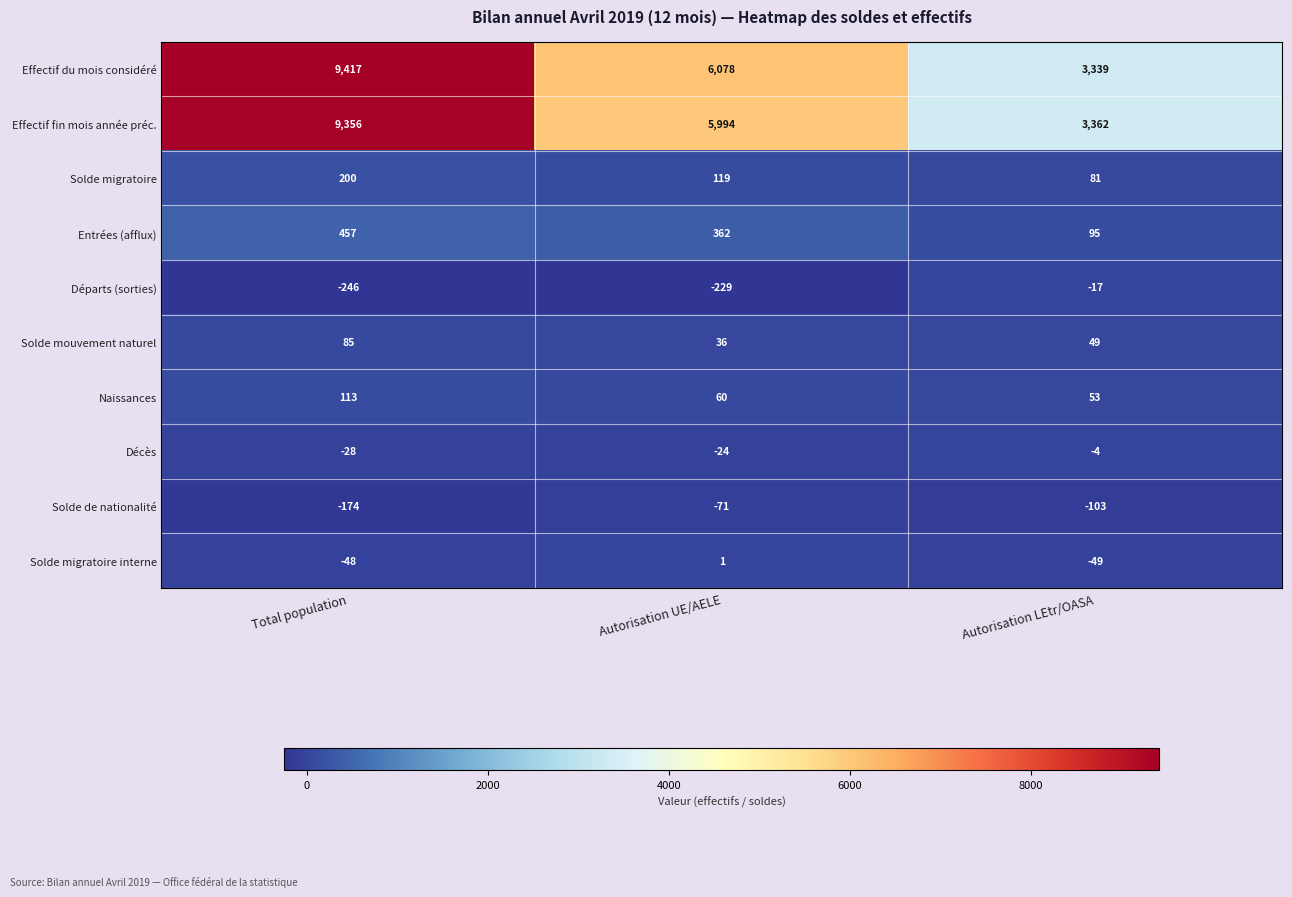

What is the sum of all Solde migratoire values?

400